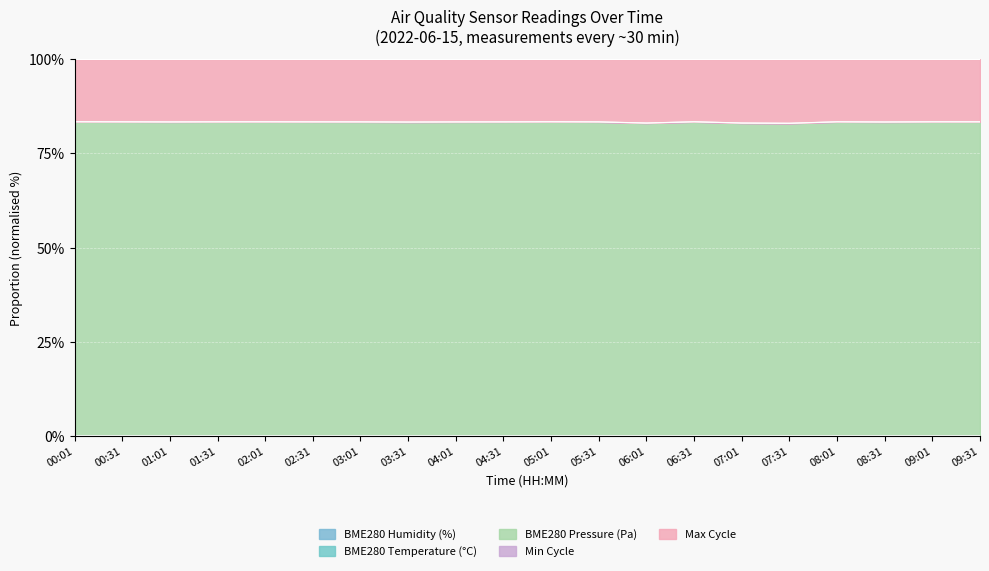

How many lines are shown in the chart?

5